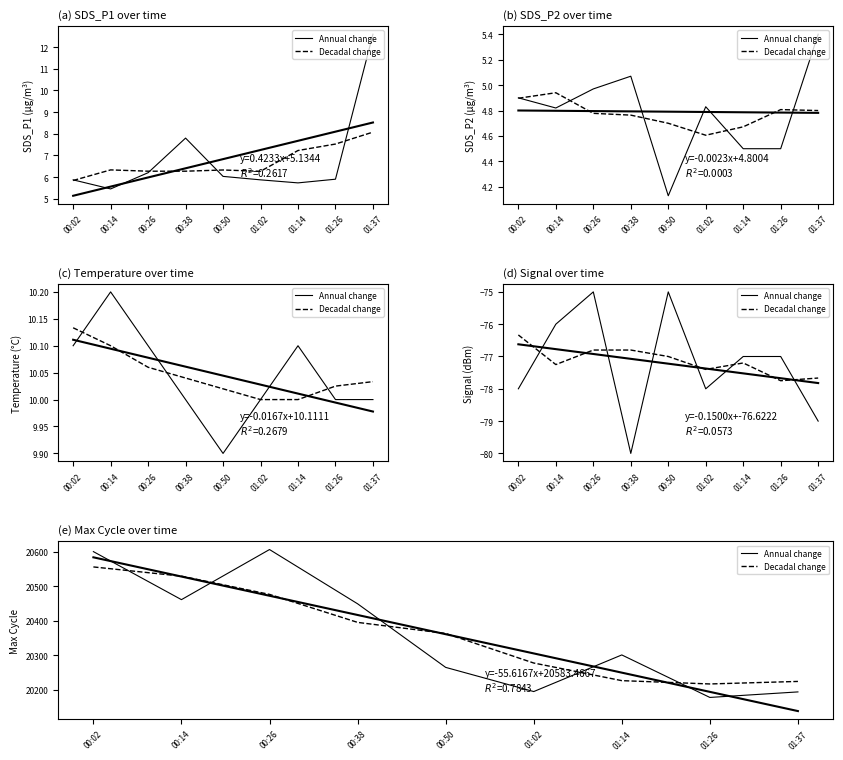

What is the maximum value shown in the chart?

20606.0